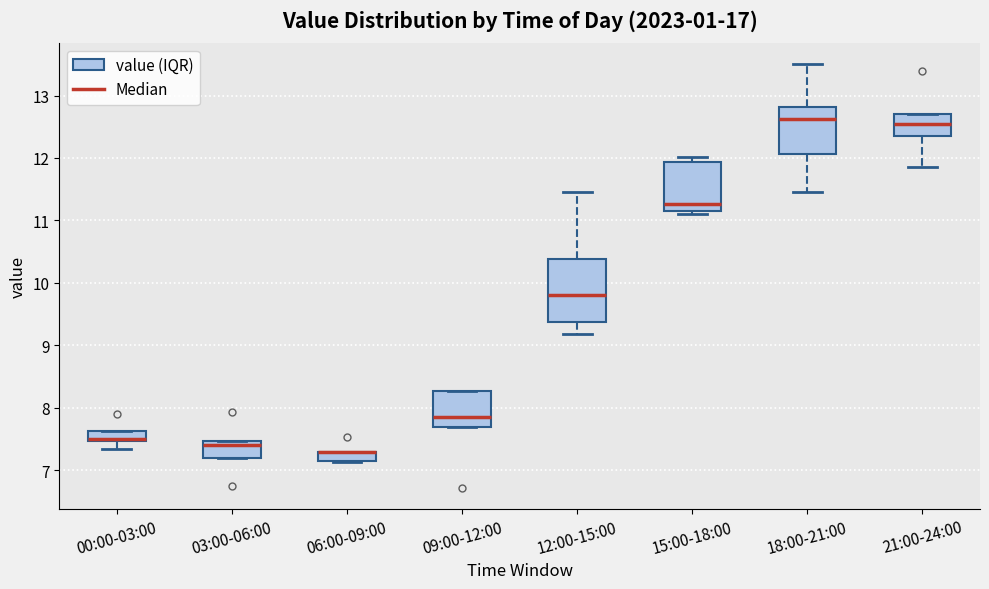

Where does the median line of the box for 12:00-15:00 sit on the y-axis? The values are not printed on the chart, so give them approximately, as read against the axis.

9.8